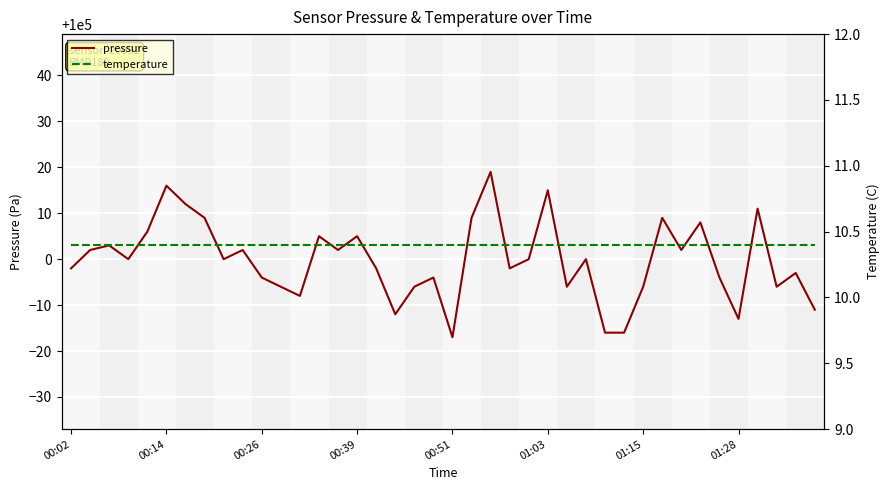

Between 29 and 8, which is larger?

8